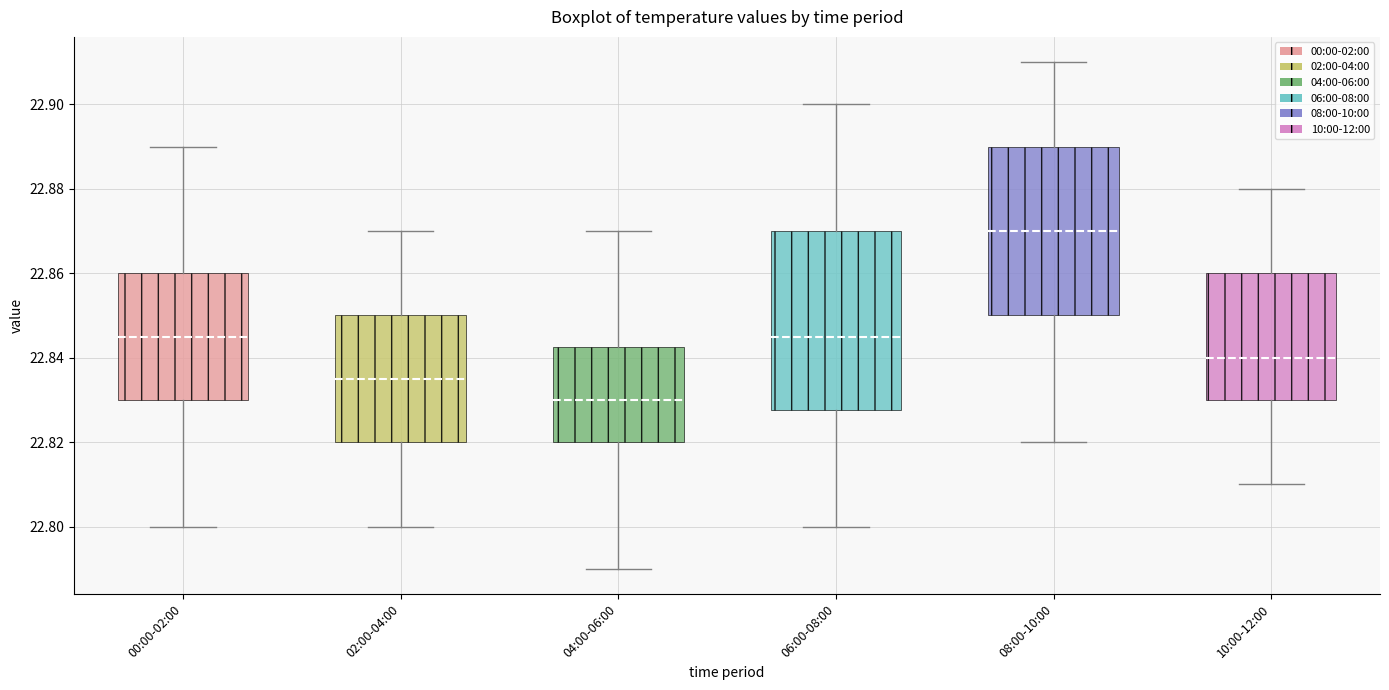

Reading left to right, transcribe this box plot: for each box, give where its median line is, the range the box spans, and where its two whiskers end, as read against the y-axis. The values are not printed on the chart, so give them approximately, as read against the axis.

00:00-02:00: median 22.846, box 22.830 to 22.860, whiskers 22.800 to 22.890
02:00-04:00: median 22.836, box 22.820 to 22.850, whiskers 22.800 to 22.870
04:00-06:00: median 22.830, box 22.820 to 22.842, whiskers 22.790 to 22.870
06:00-08:00: median 22.846, box 22.828 to 22.870, whiskers 22.800 to 22.900
08:00-10:00: median 22.870, box 22.850 to 22.890, whiskers 22.820 to 22.910
10:00-12:00: median 22.840, box 22.830 to 22.860, whiskers 22.810 to 22.880